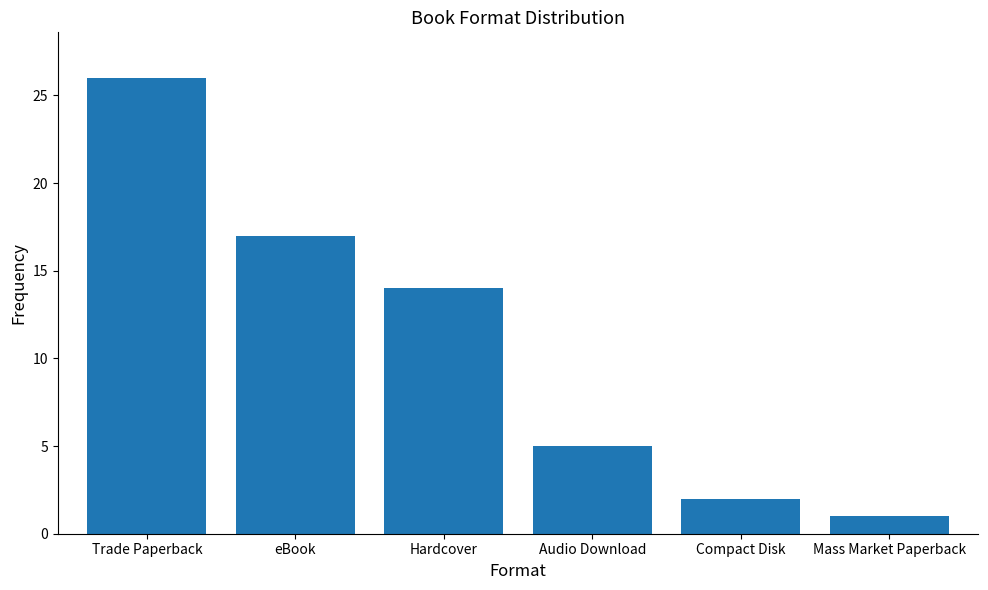

Reading left to right, extract all data points from this chart.

Trade Paperback=26	eBook=17	Hardcover=14	Audio Download=5	Compact Disk=2	Mass Market Paperback=1